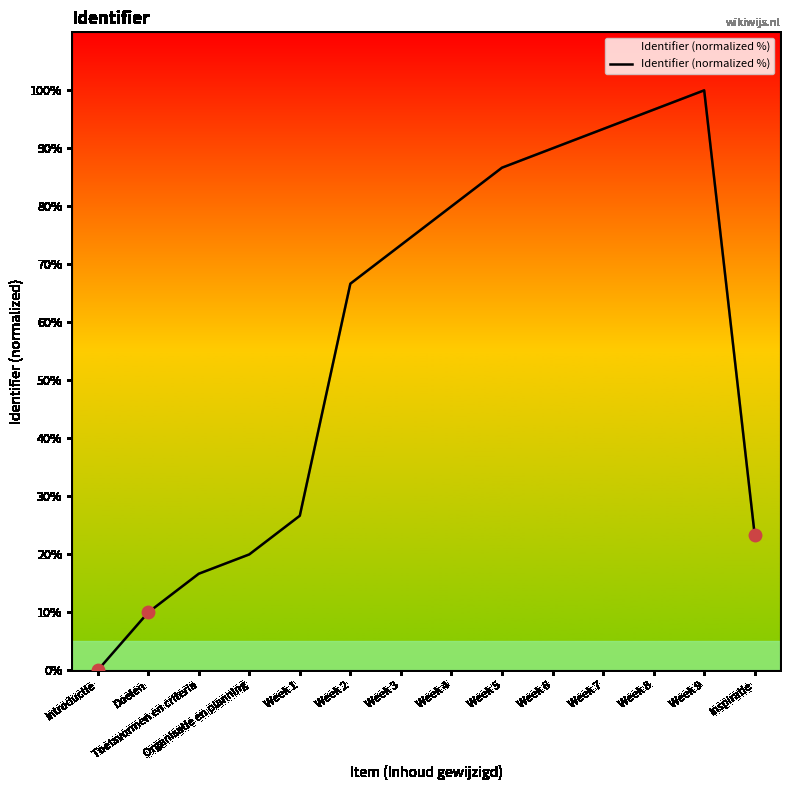

What is the change in value from Doelen to Week 8?

+86.7